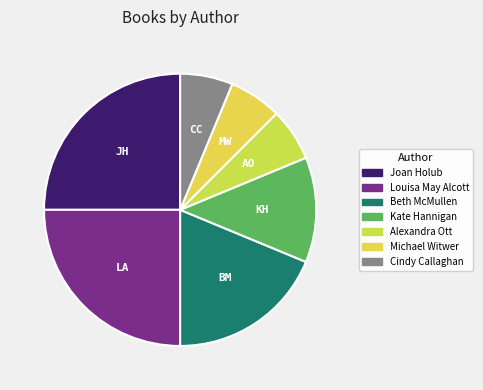

The Cindy Callaghan slice represents 15% of the pie. True or false?

False